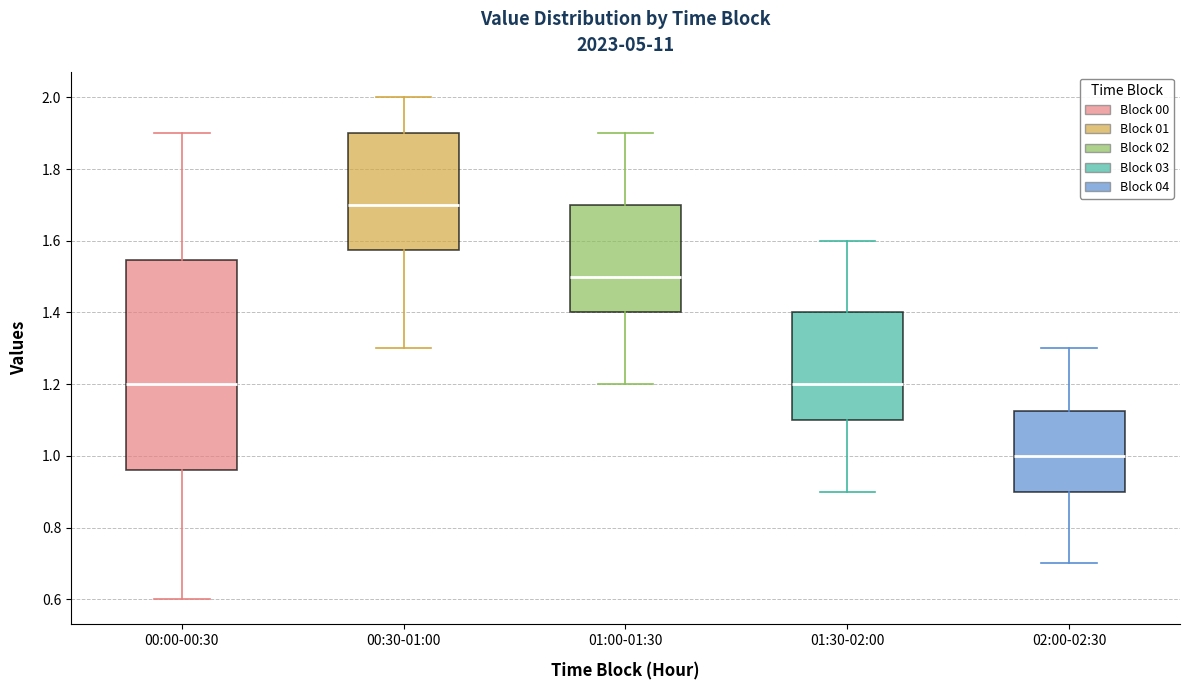

Which box is the tallest, from its lower edge to its upper edge?

00:00-00:30